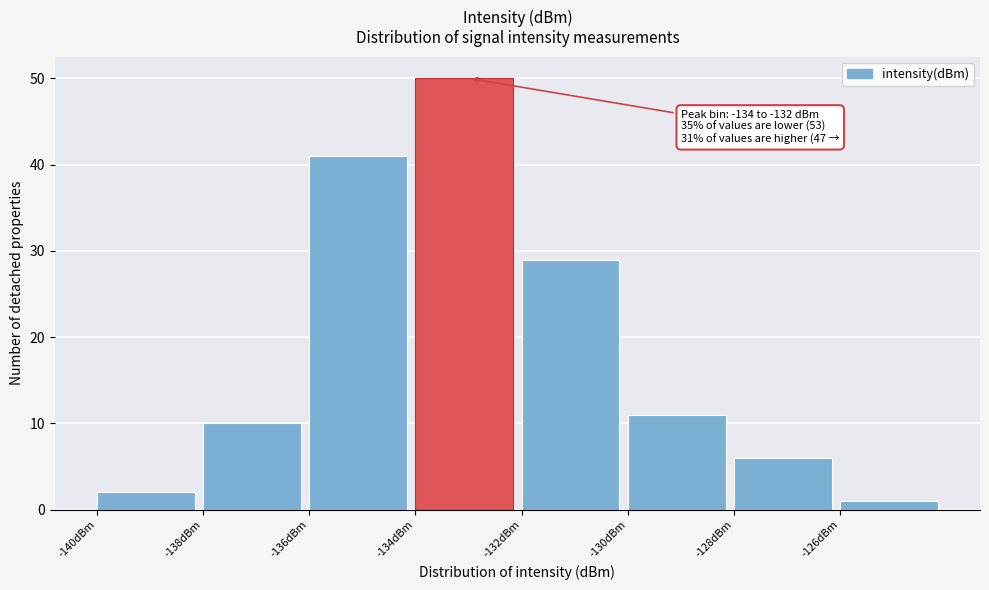

Over which range of the x-axis is the bar tallest?

-134 to -132